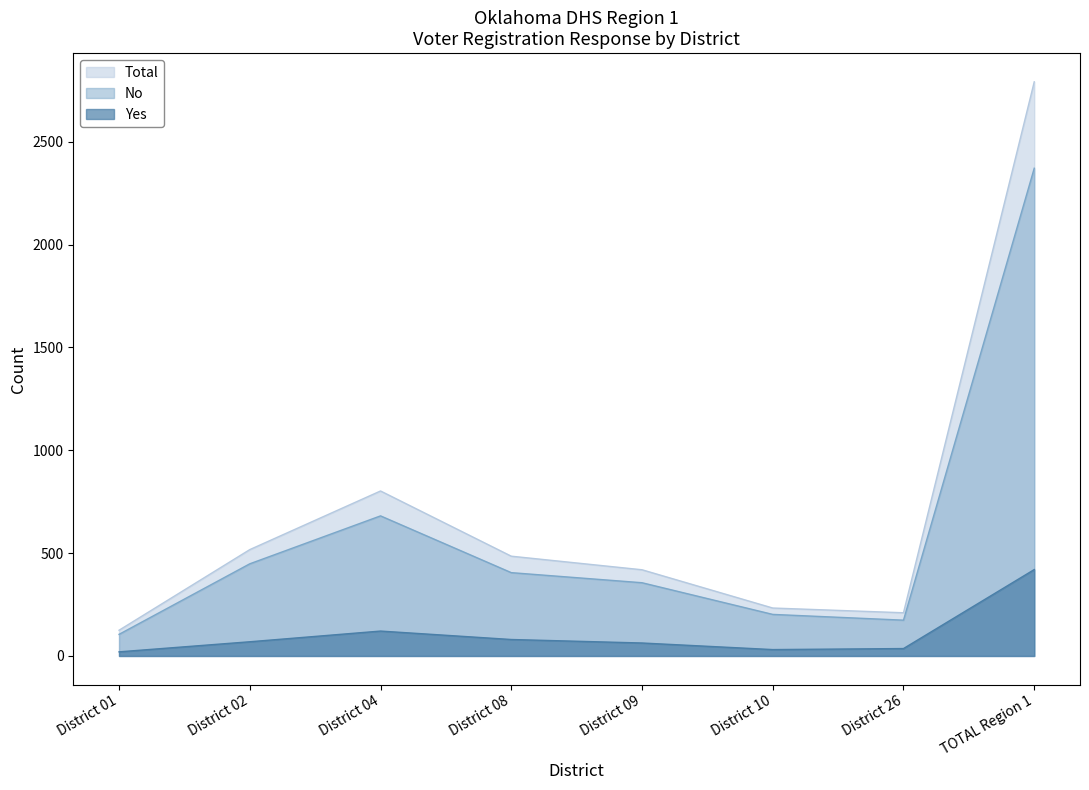

What position from the right is District 01?

8